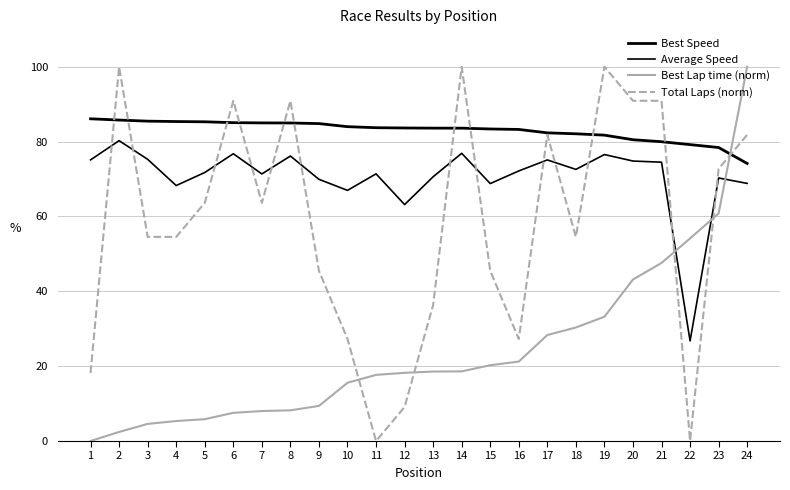

Does the chart display data point markers on the line(s)?

No